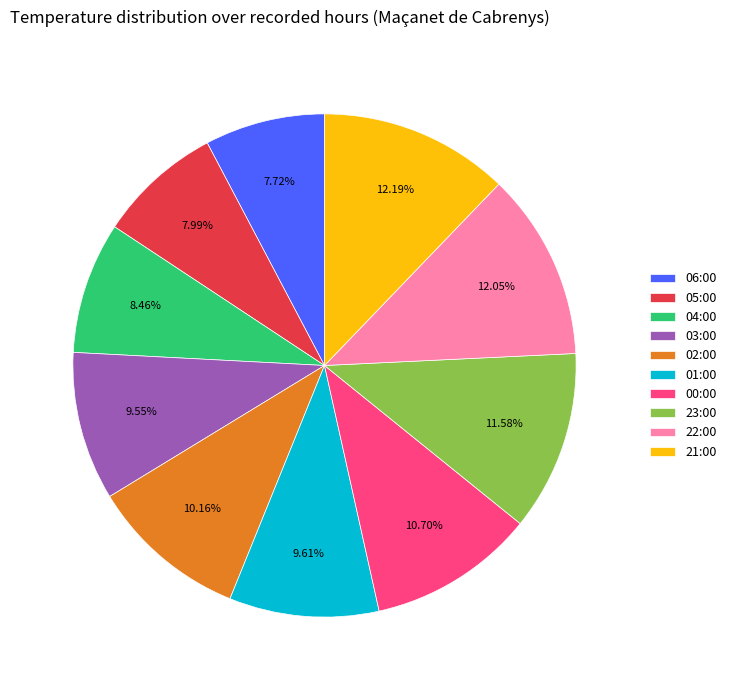

Between 01:00 and 23:00, which is larger?

23:00